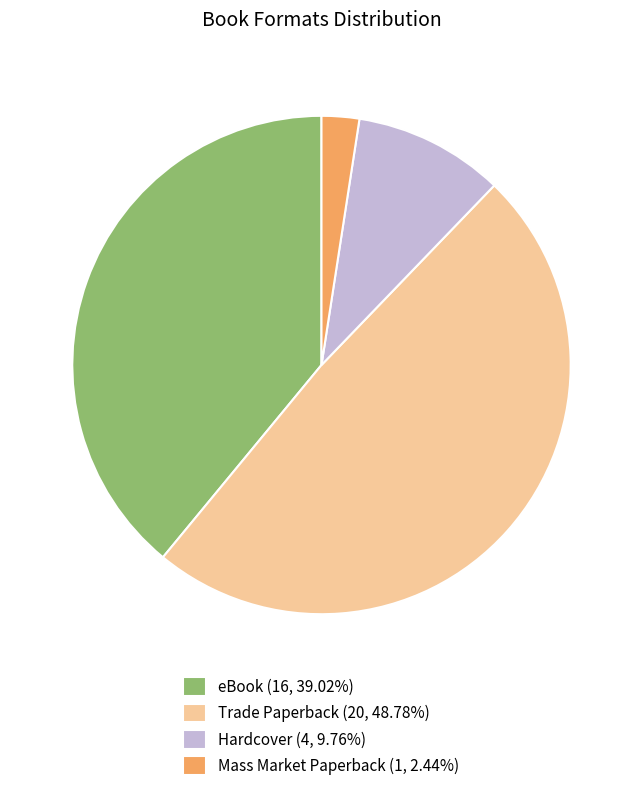

Is the sum of Hardcover (4, 9.76%) and Trade Paperback (20, 48.78%) greater than half?

Yes